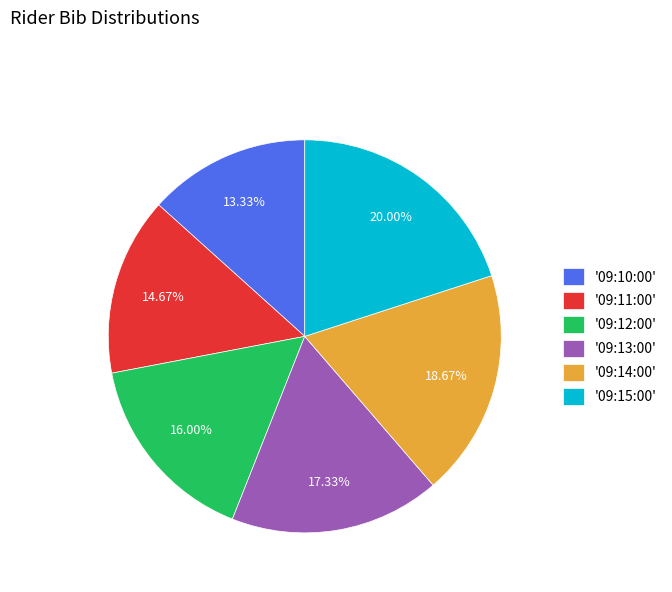

What is the ratio of the value at '09:14:00' to the value at '09:12:00'?

1.2